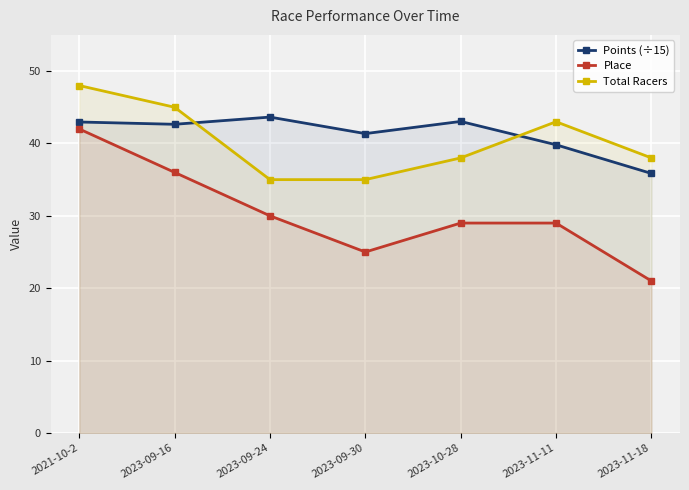

What is the label of the 6th point from the left?

2023-11-11